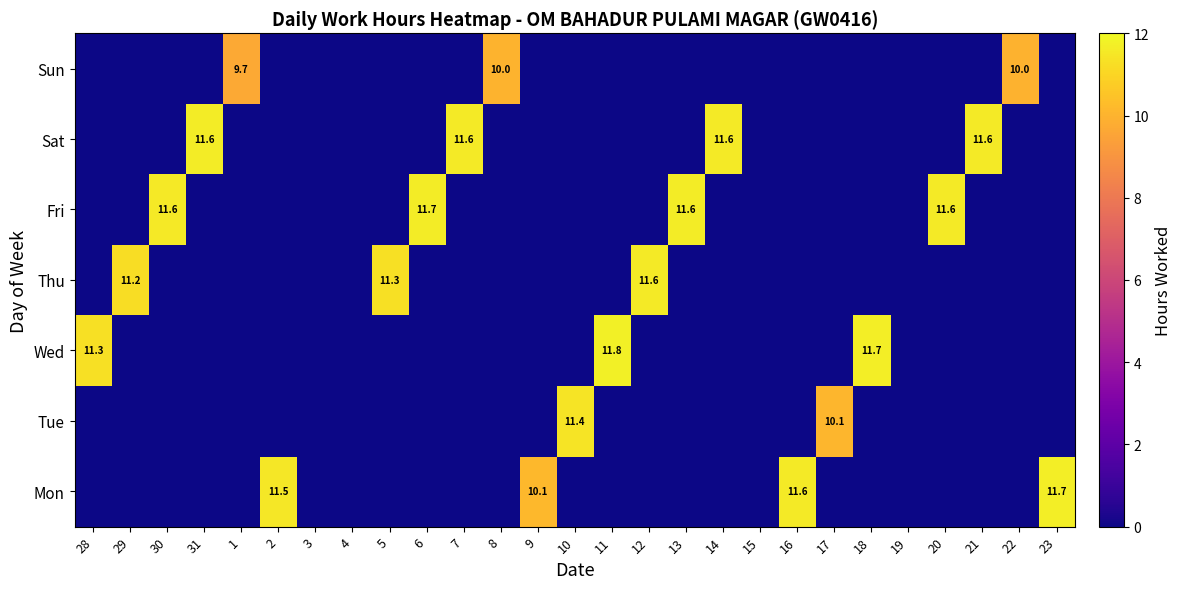

What is the spread (max minus min) of values at 22?

10.0